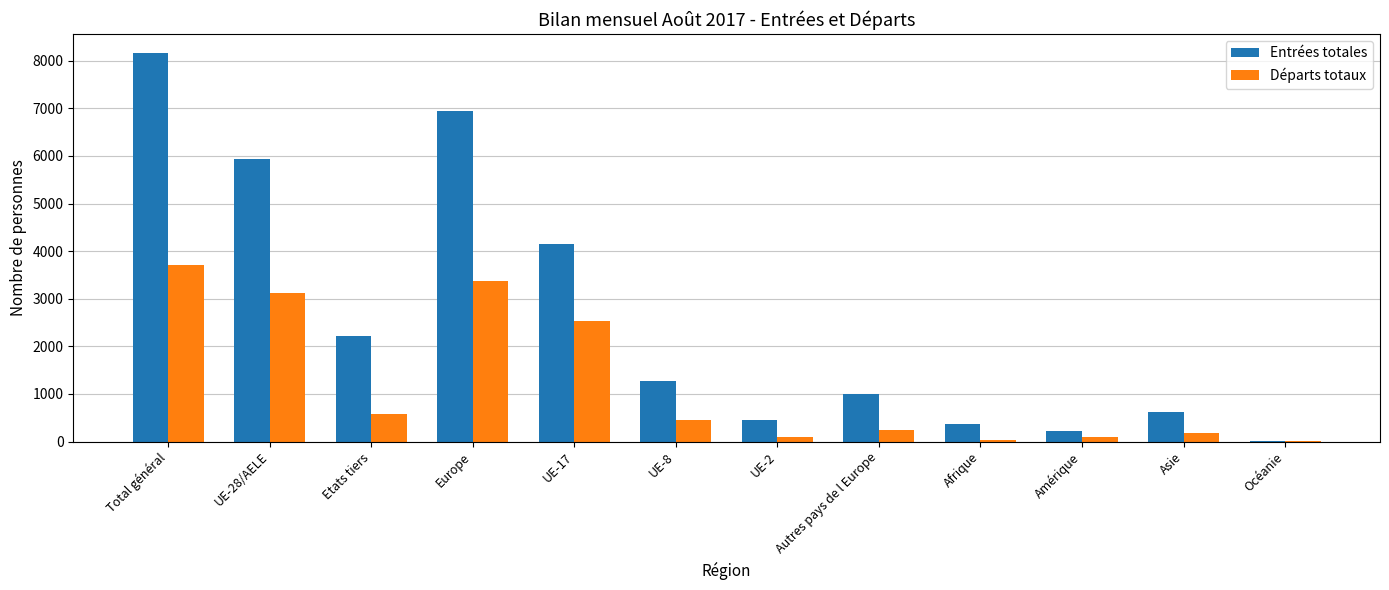

Which series has the widest spread of values?

Entrées totales